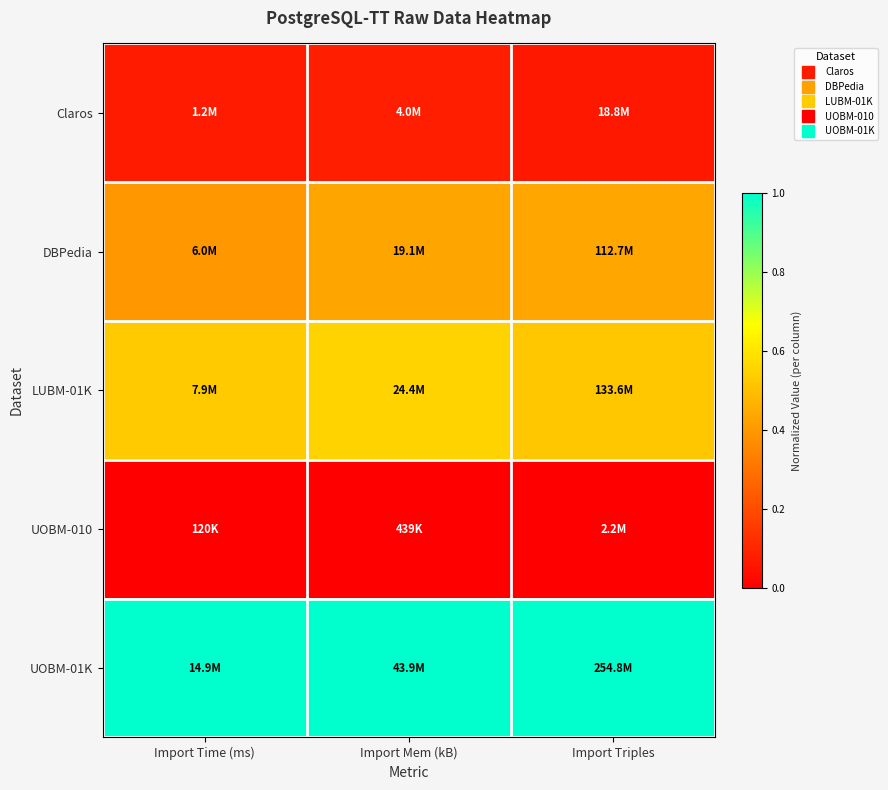

What is the difference between the highest and lowest values at Import Mem (kB)?

1.0